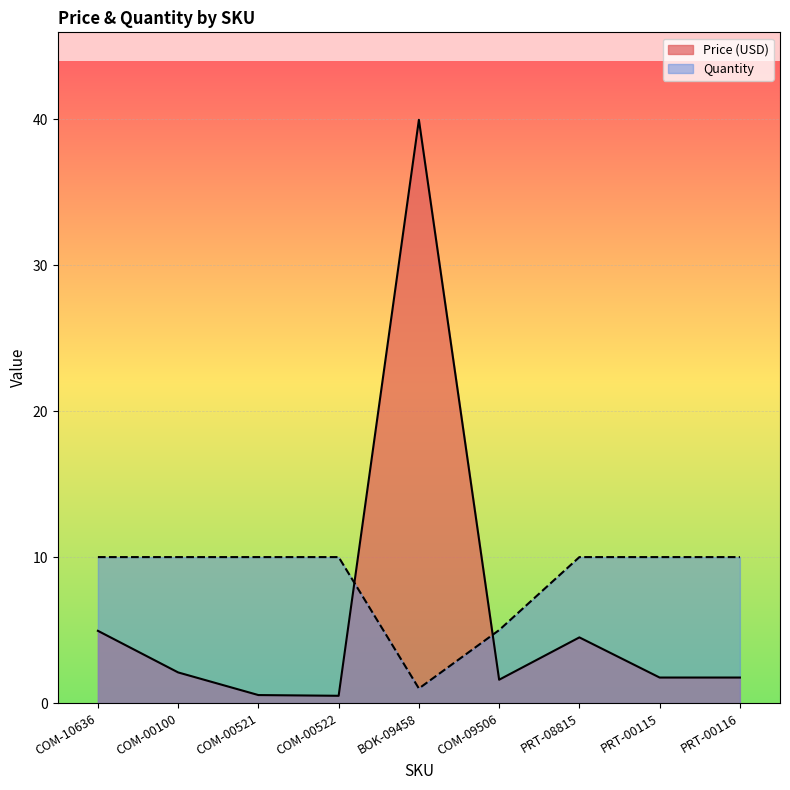

What is the sum of the Price (USD) values at PRT-00116 and COM-00522?

2.2